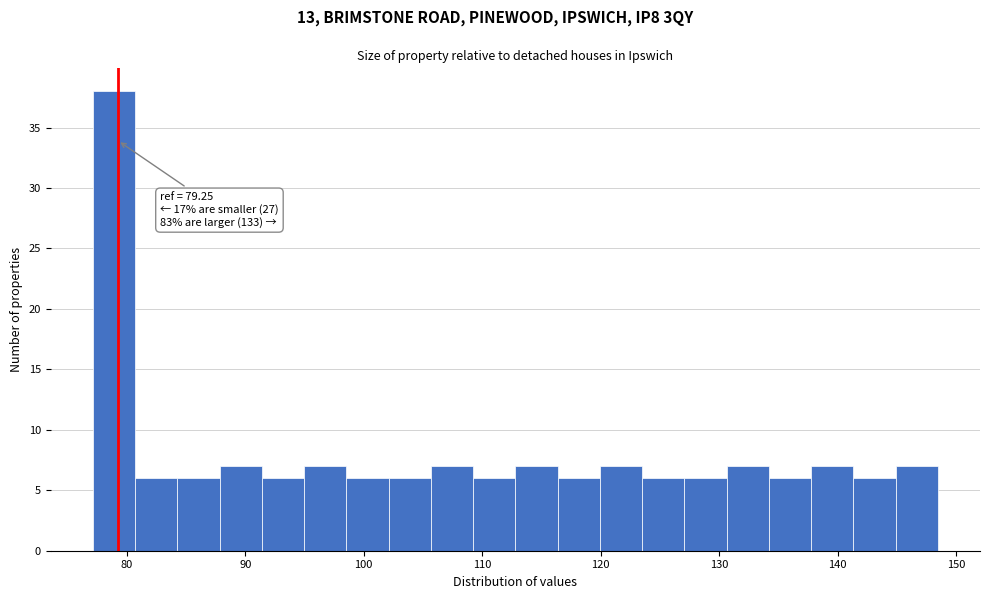

Around what value on the x-axis is the tallest bar? Give the approximate position of its centre, as read against the axis.

79